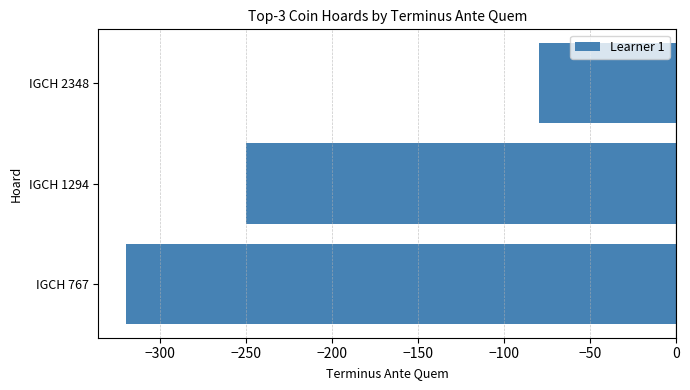

Reading bottom to top, what are all the values shown in this chart?

-320	-250	-80